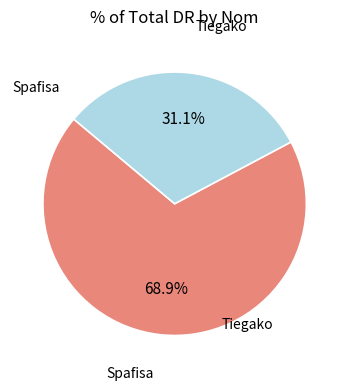

Does any single category account for the majority?

Yes